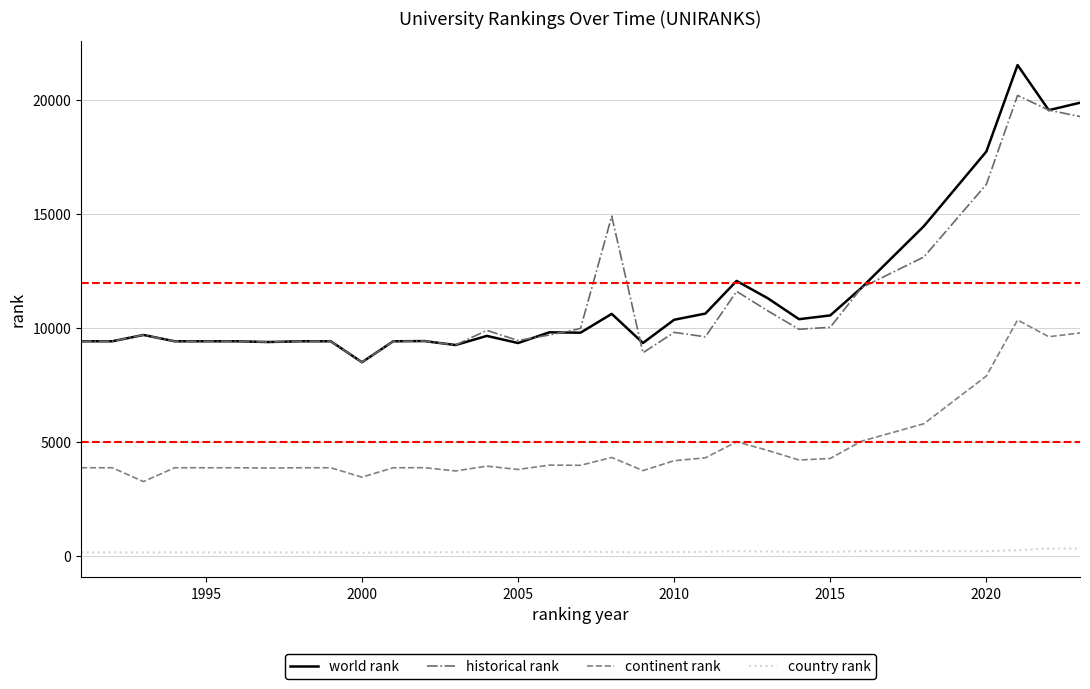

What is the difference between the maximum and second lowest values in the country rank series?

180.0